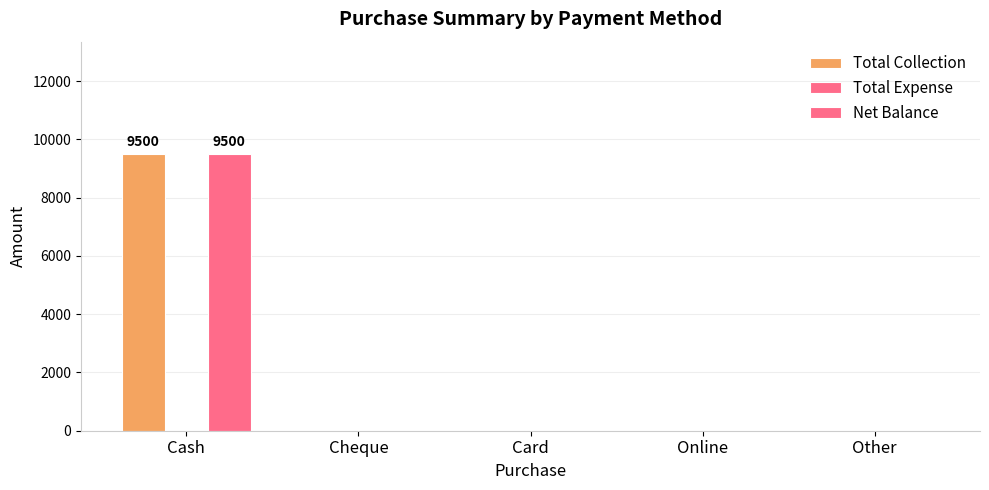

Reading right to left, extract all data points from this chart.

Total Collection: Other=0	Online=0	Card=0	Cheque=0	Cash=9500
Total Expense: Other=0	Online=0	Card=0	Cheque=0	Cash=0
Net Balance: Other=0	Online=0	Card=0	Cheque=0	Cash=9500